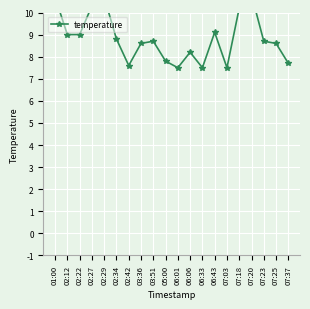

What is the change in value from 02:34 to 07:23?

-0.1